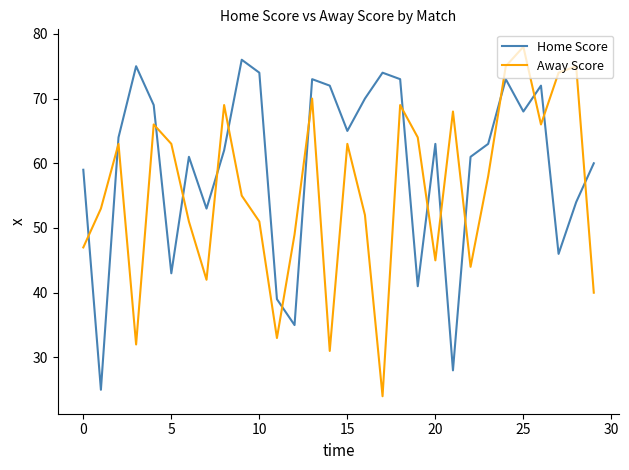

Reading left to right, what are all the values shown in this chart?

Home Score: 59	25	64	75	69	43	61	53	62	76	74	39	35	73	72	65	70	74	73	41	63	28	61	63	73	68	72	46	54	60
Away Score: 47	53	63	32	66	63	51	42	69	55	51	33	49	70	31	63	52	24	69	64	45	68	44	58	75	78	66	74	75	40